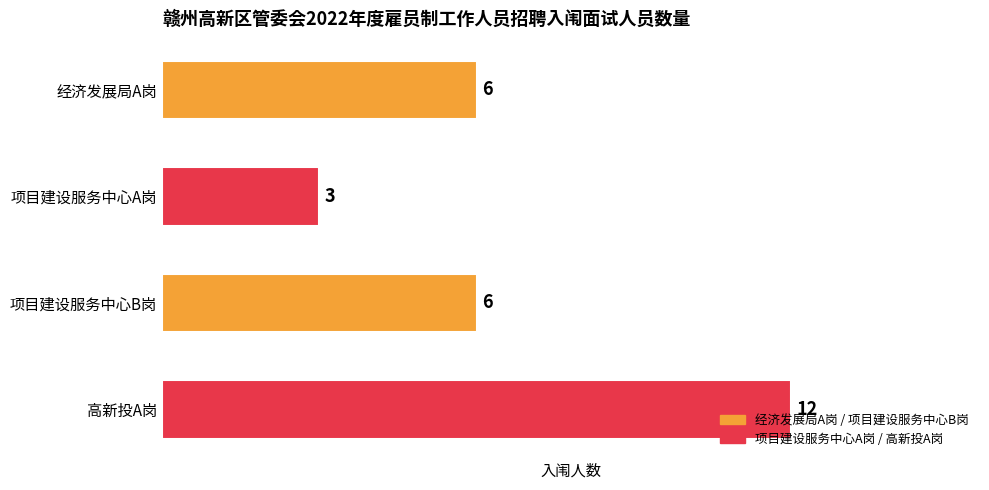

What is the value of the 2nd bar from the left?

3